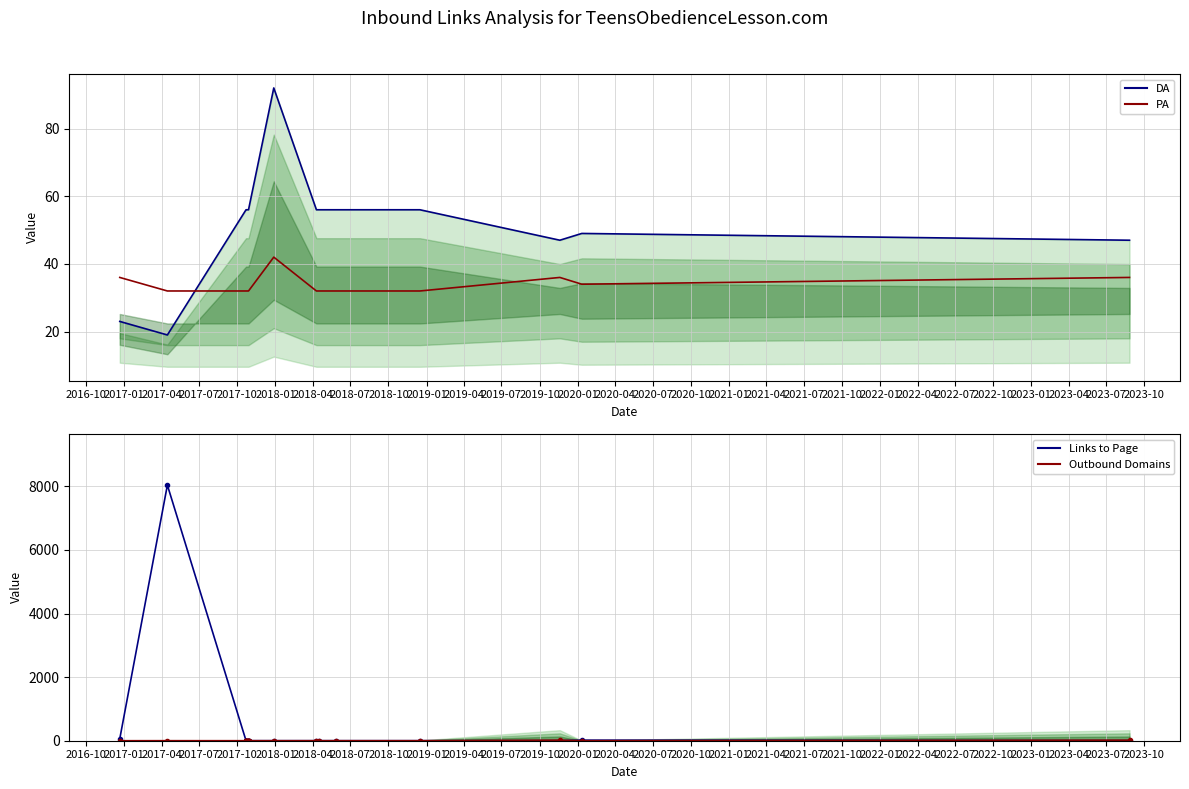

The PA series shows 16.1 at 2021-07. True or false?

False